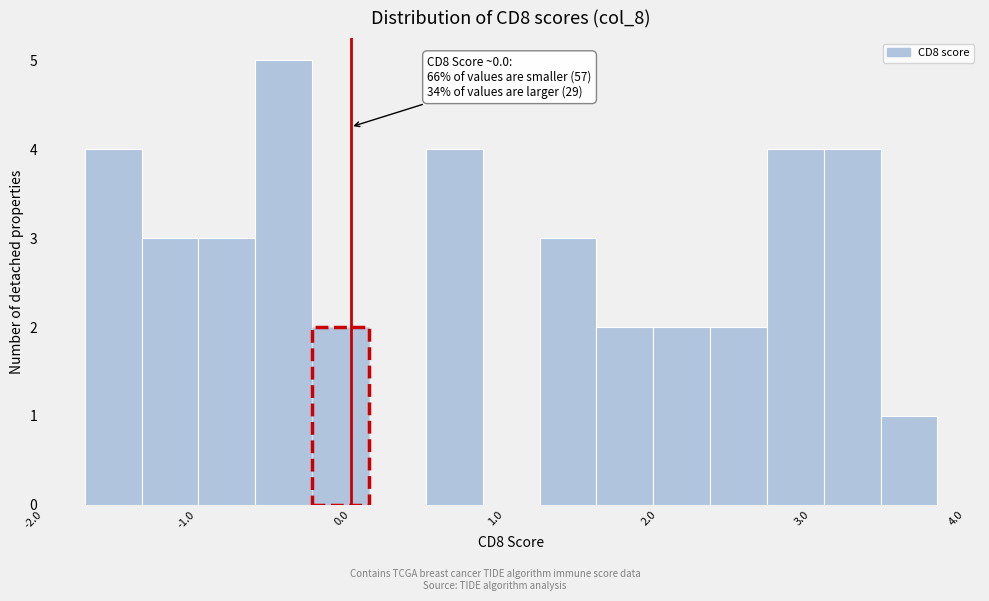

Read against the x-axis, roughly where is the centre of the tallest bar?

-0.4